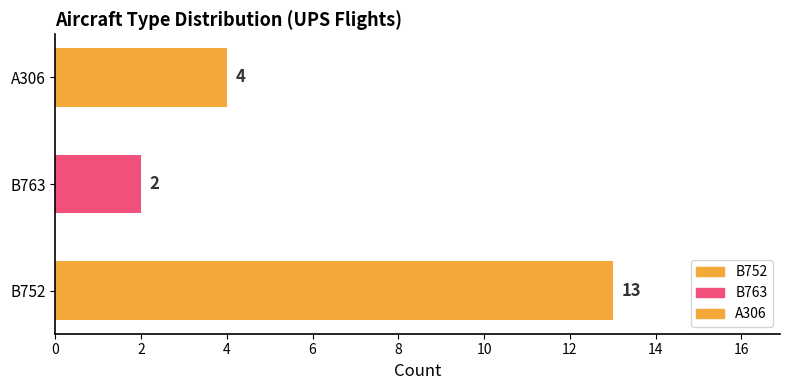

Reading left to right, what are all the values shown in this chart?

13	2	4